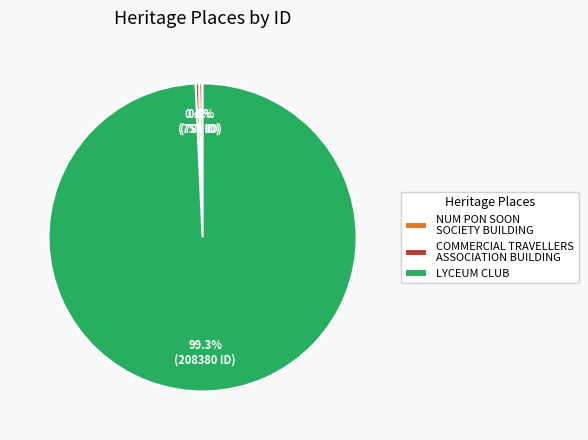

Which category has the biggest portion of the pie?

LYCEUM CLUB